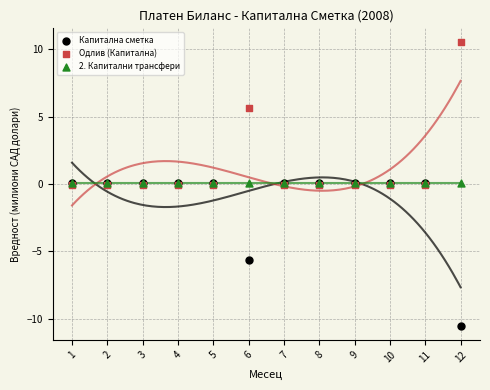

In the Одлив (Капитална) series, what Y value is closest to 5?

5.6